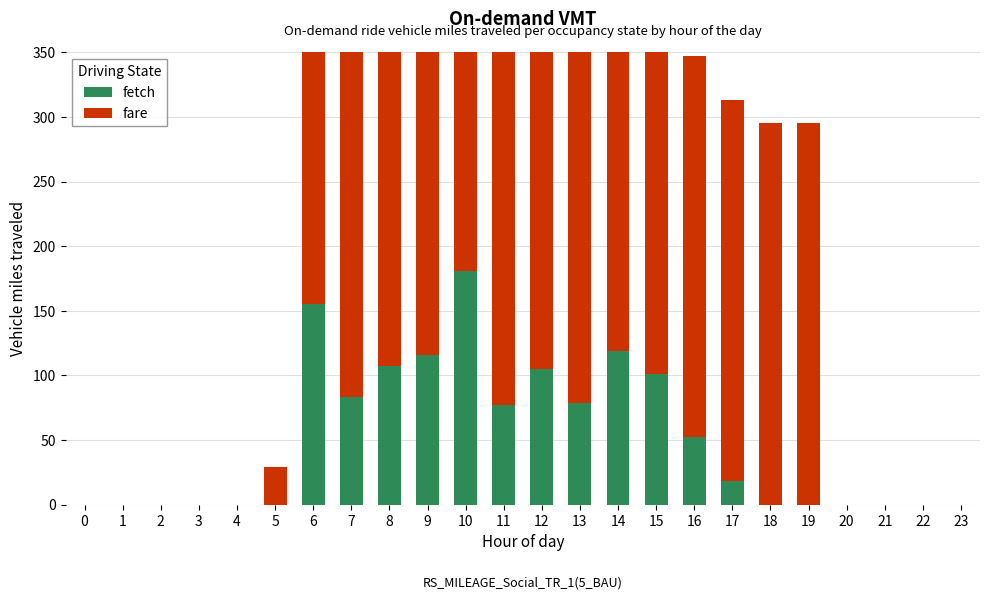

How many distinct data groups are displayed?

2